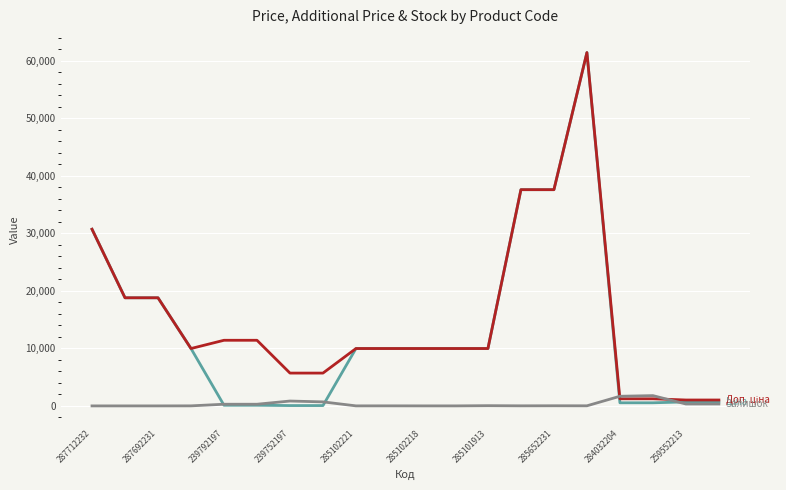

What is the maximum value shown in the chart?

61434.3